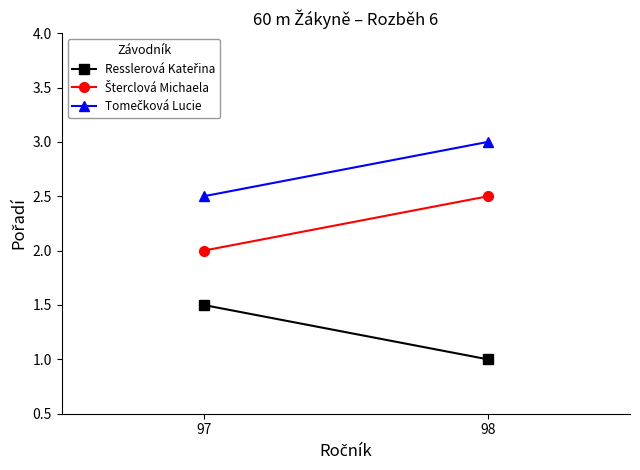

Is it true that Resslerová Kateřina equals 1.0 at 98?

True